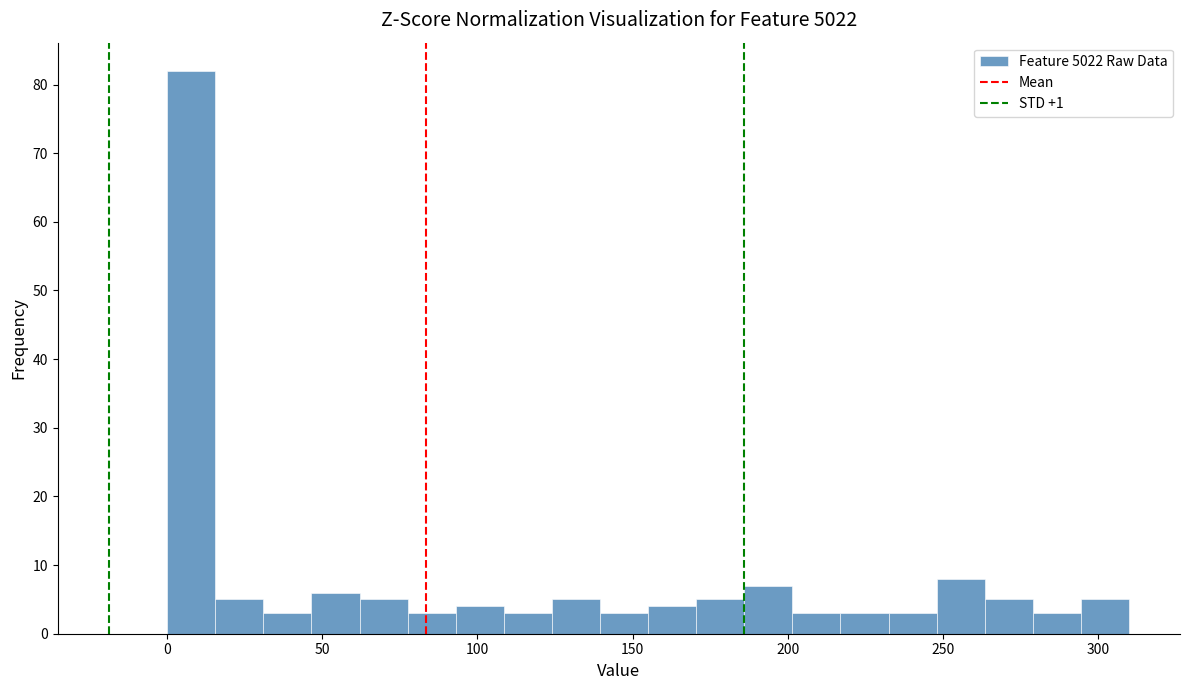

Read against the x-axis, roughly where is the centre of the tallest bar?

10